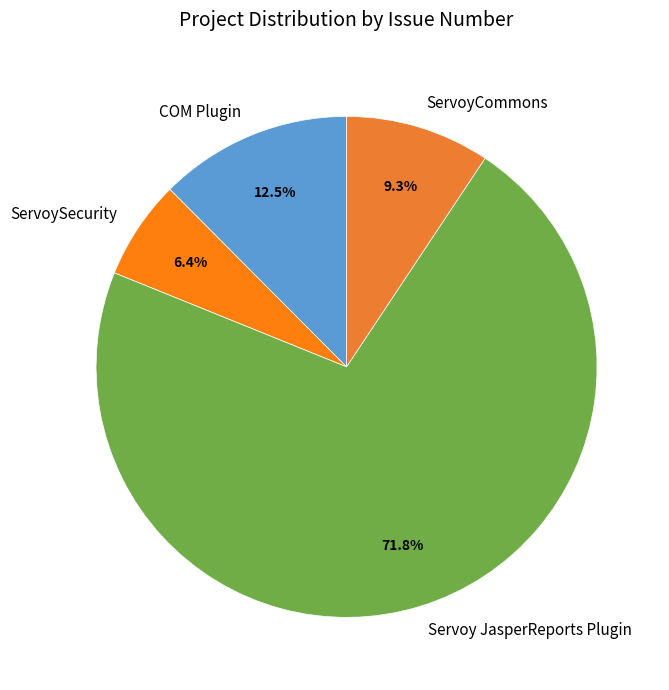

To the nearest percent, what portion does ServoyCommons represent?

9%